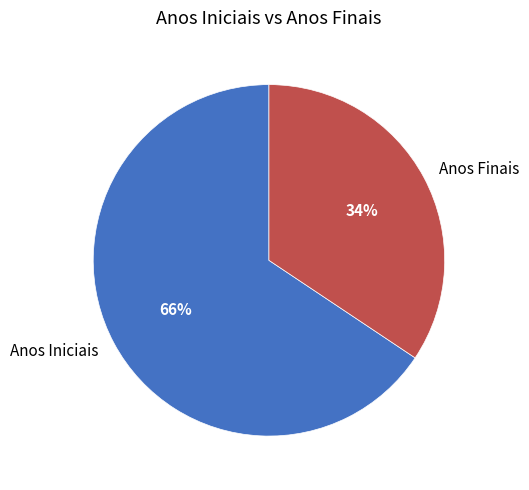

Does Anos Iniciais account for over 50% of the chart?

Yes